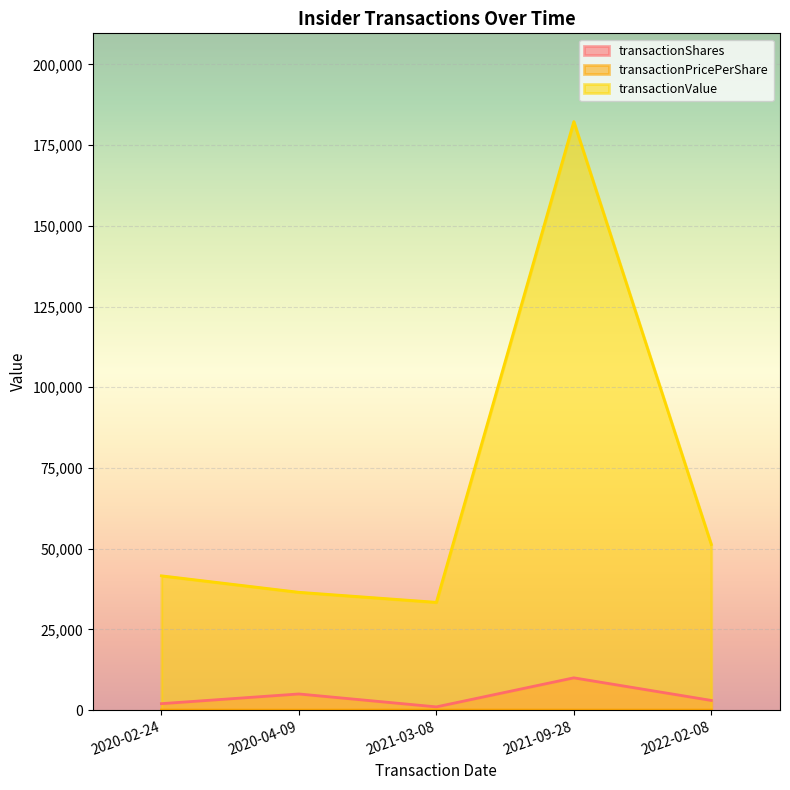

What is the sum of the transactionValue values at 2020-02-24 and 2021-09-28?

223891.0